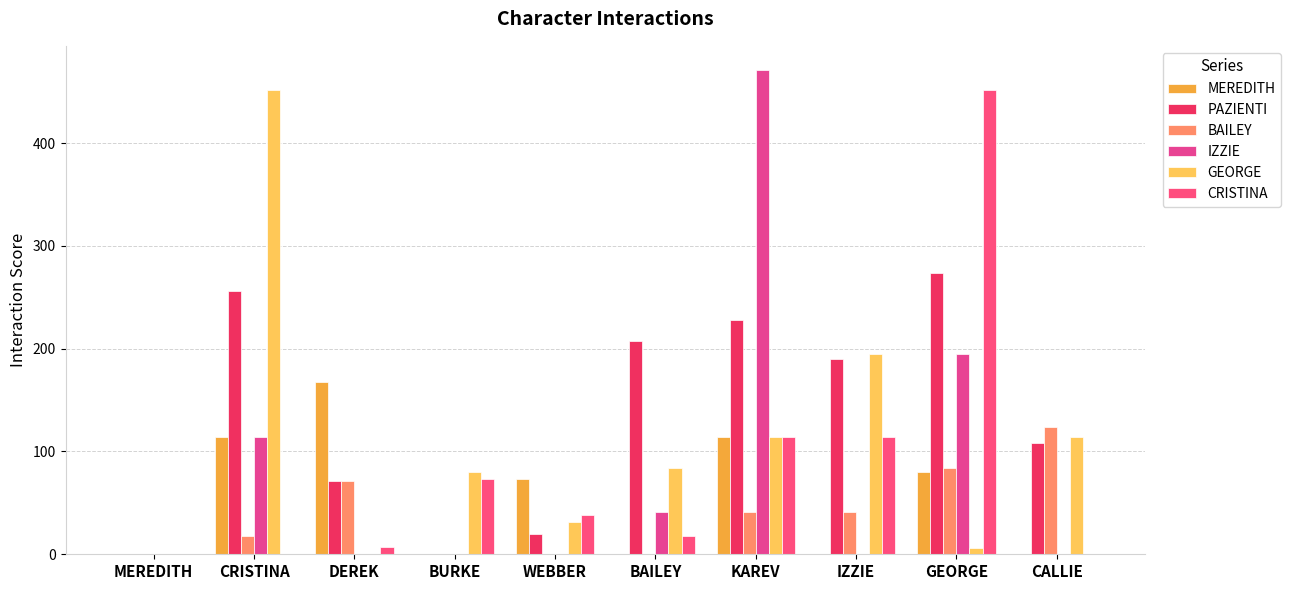

Reading left to right, extract all data points from this chart.

MEREDITH: 0	114	168	0	73	0	114	0	80	0
PAZIENTI: 0	256	71	0	20	207	228	190	274	108
BAILEY: 0	18	71	0	0	0	41	41	84	124
IZZIE: 0	114	0	0	0	41	471	0	195	0
GEORGE: 0	452	0	80	31	84	114	195	6	114
CRISTINA: 0	0	7	73	38	18	114	114	452	0